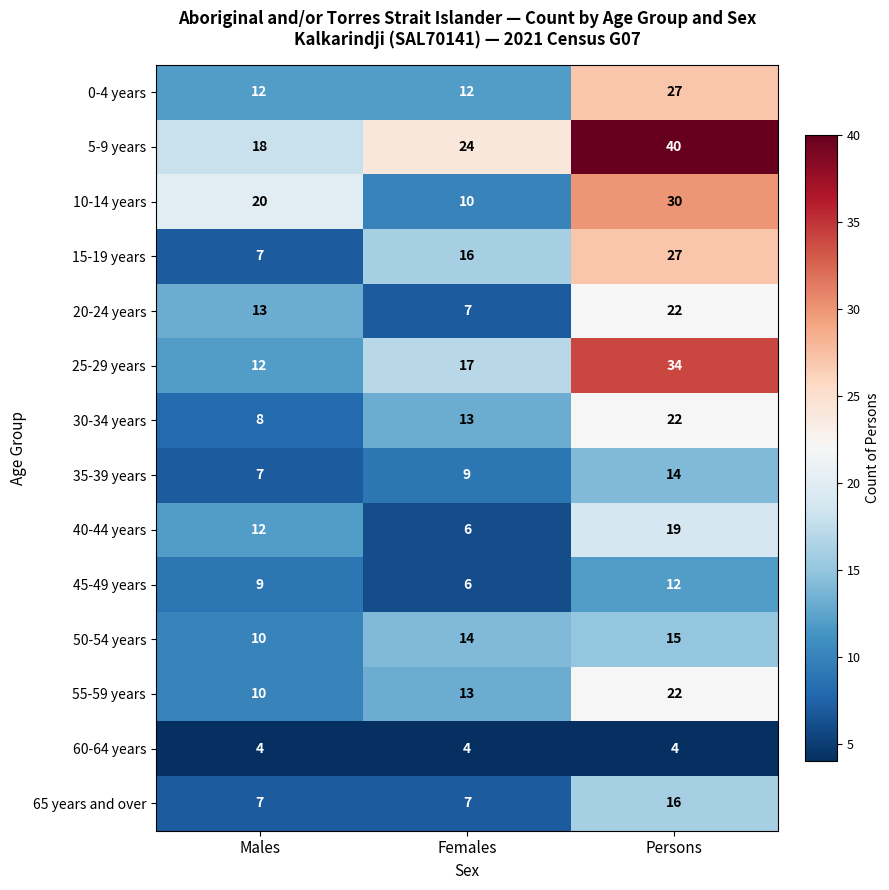

What is the spread (max minus min) of values at Persons?

36